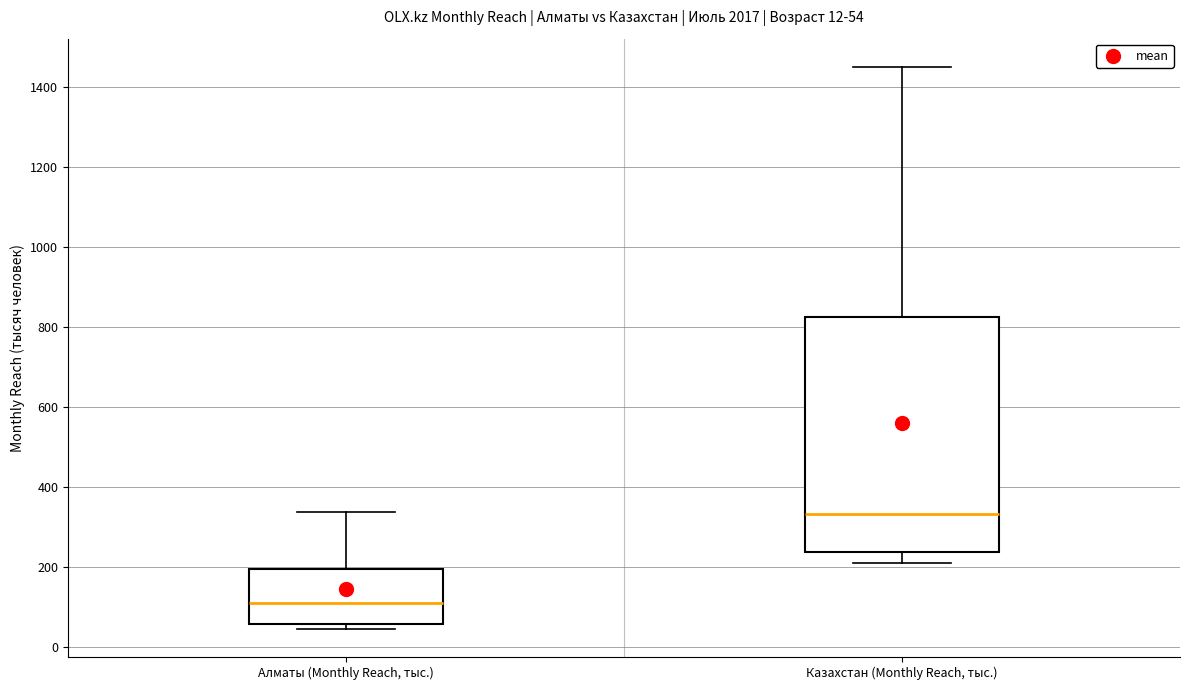

Which box is the tallest, from its lower edge to its upper edge?

Казахстан (Monthly Reach, тыс.)